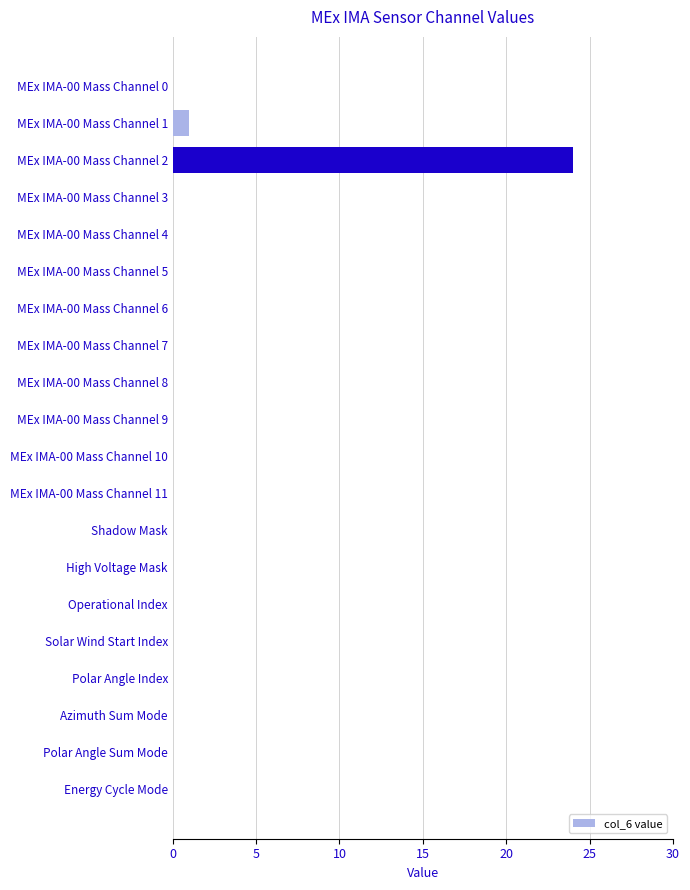

Is it true that the value at Azimuth Sum Mode is 0?

True